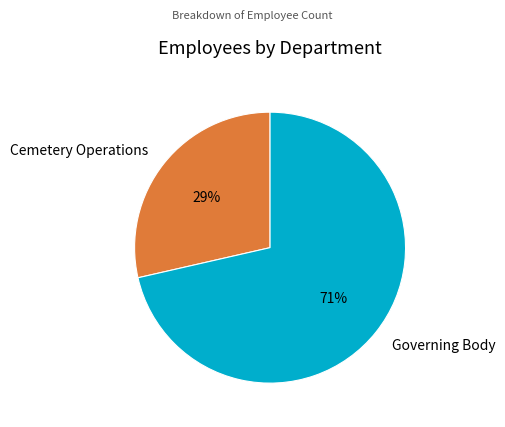

What is the largest slice in the pie chart?

Governing Body